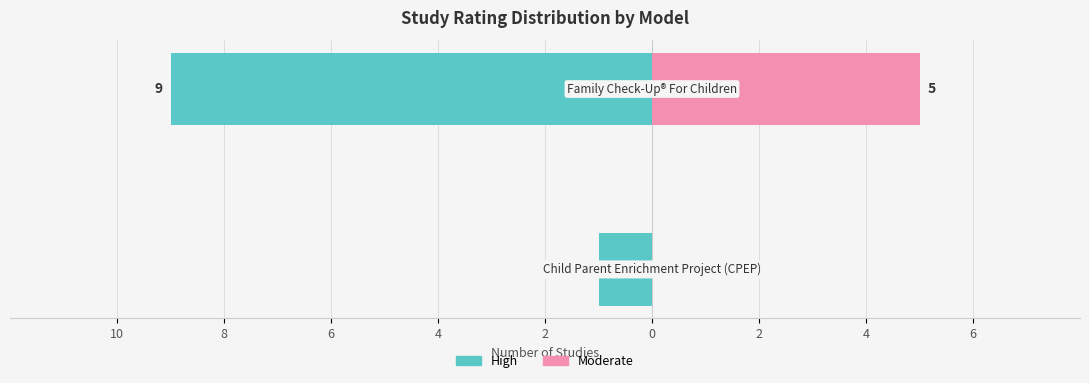

The value of High at 8 is -9. True or false?

True